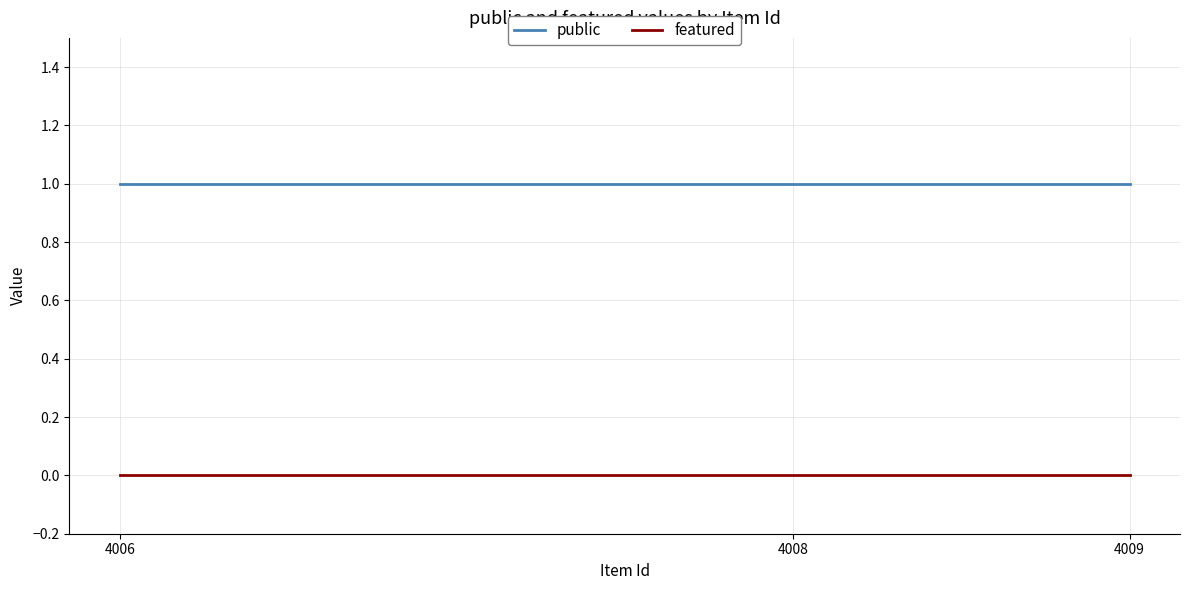

Reading left to right, what are all the values shown in this chart?

public: 4006=1	4008=1	4009=1
featured: 4006=0	4008=0	4009=0